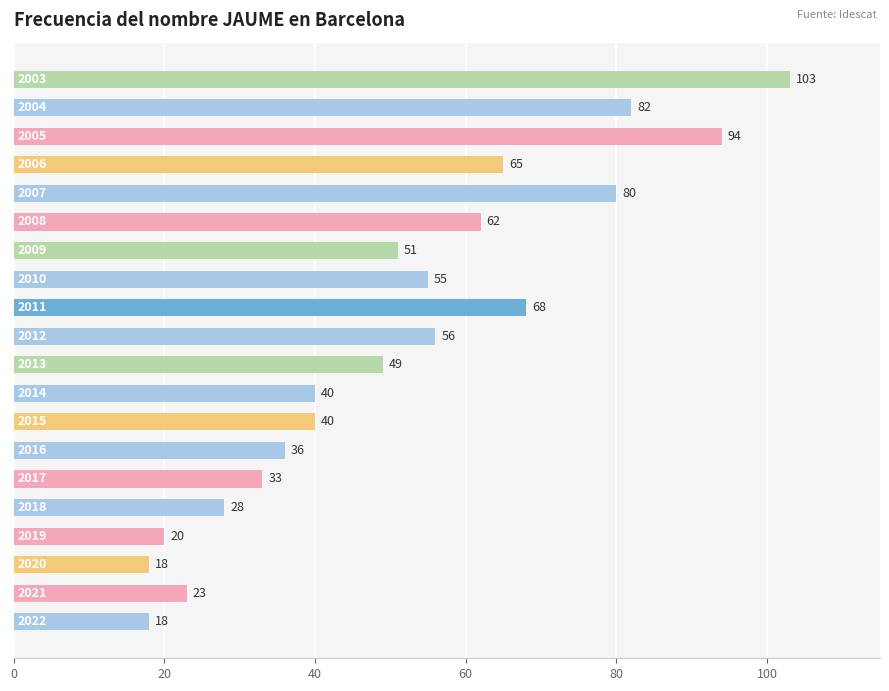

What is the minimum value shown in the chart?

18